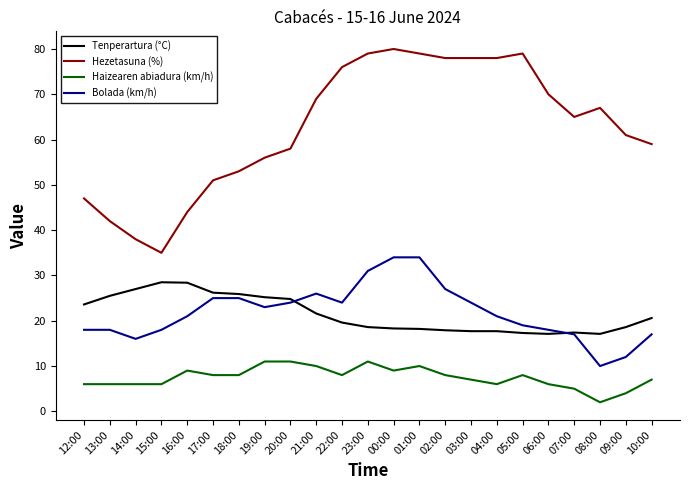

The value of Haizearen abiadura (km/h) at 01:00 is 4.9. True or false?

False